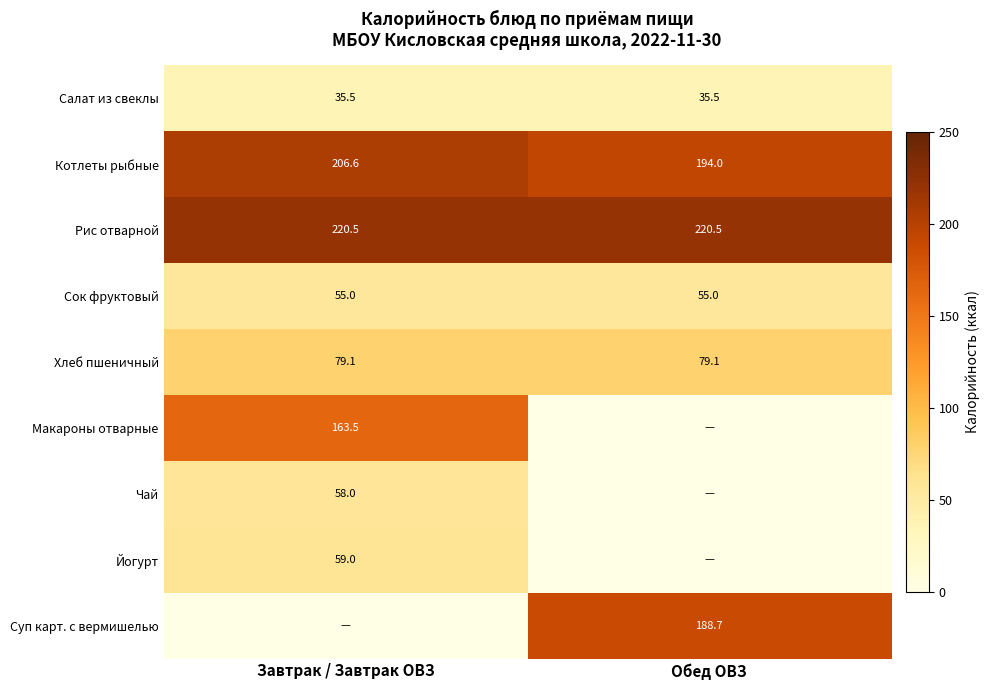

What is the average value of the Салат из свеклы series?

35.5